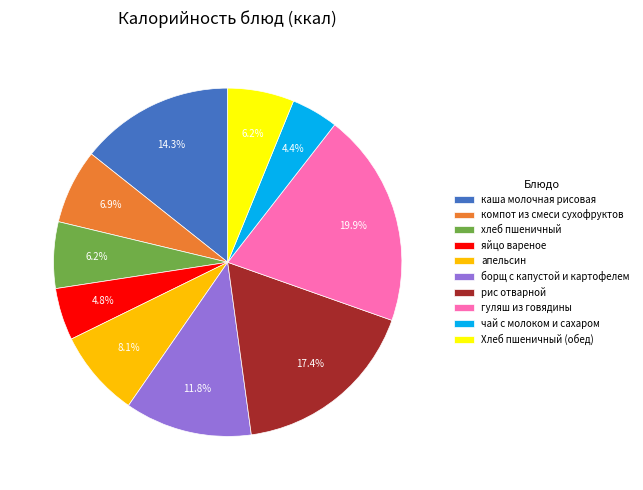

Which category has the biggest portion of the pie?

гуляш из говядины